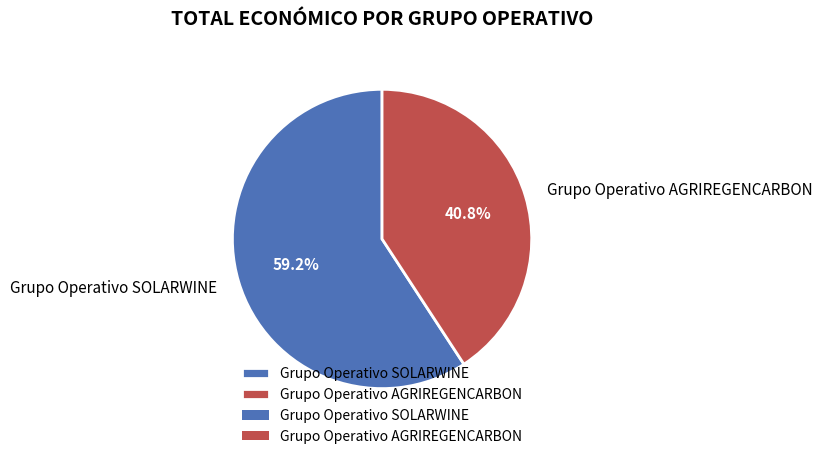

How many segments does this pie chart have?

2